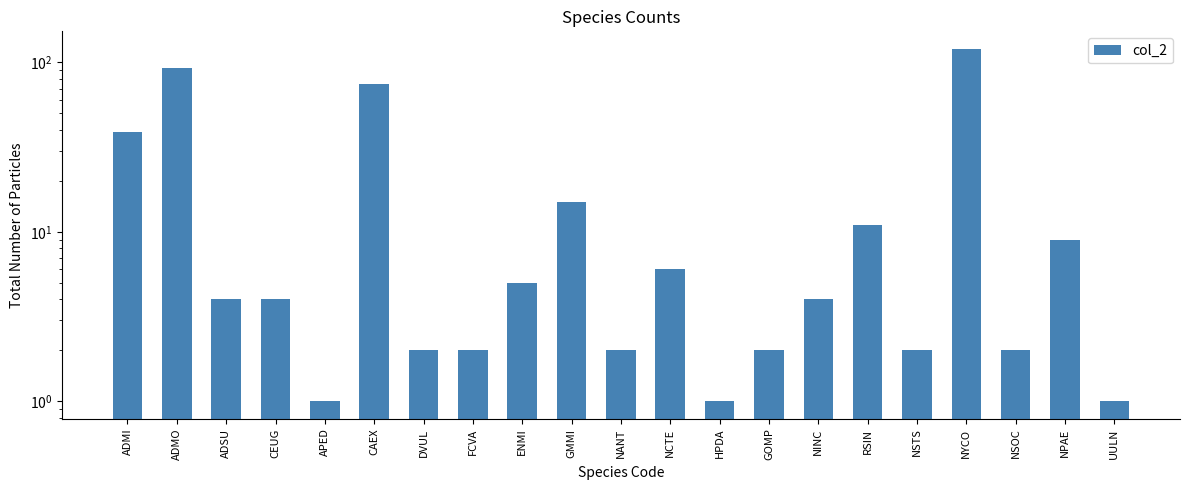

True or false: the data shows 39 at ADMI.

True